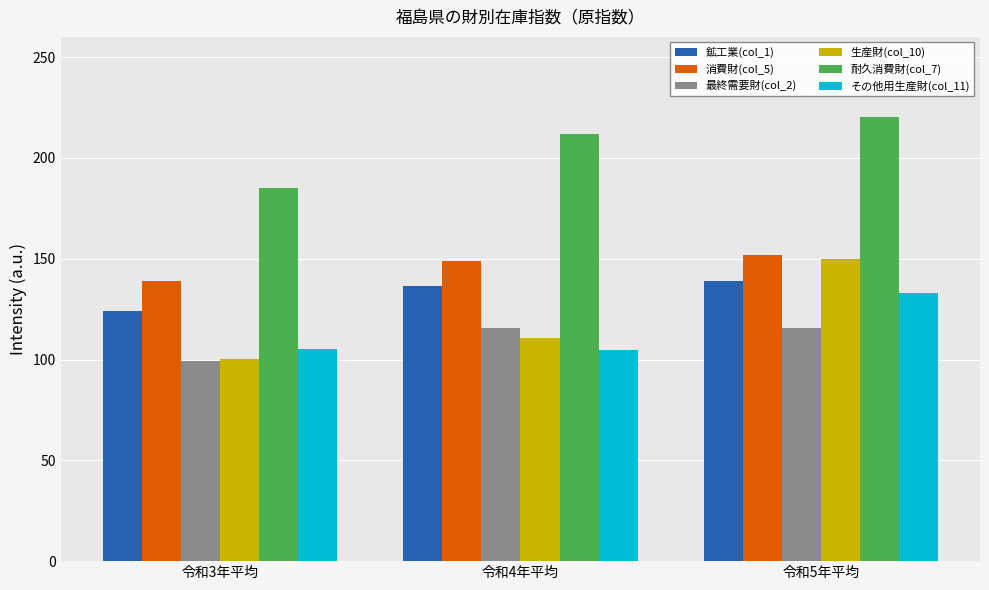

How many bars are there in each group?

6